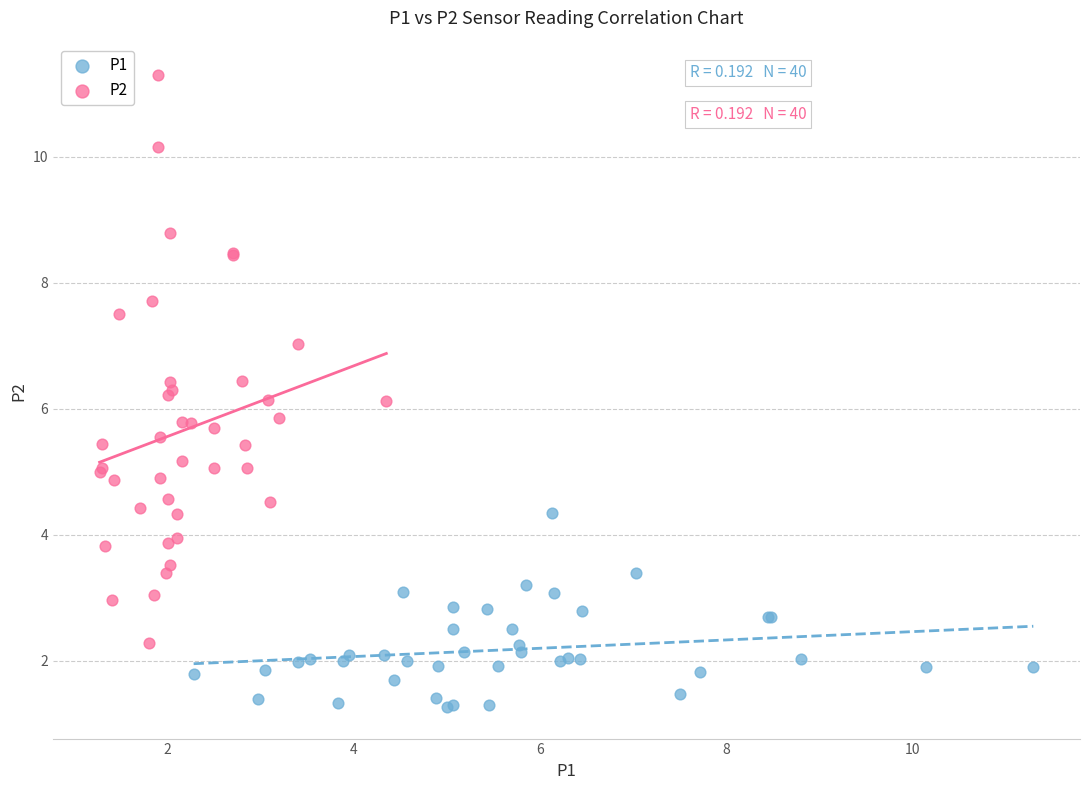

Which series has the widest spread of Y values?

P2